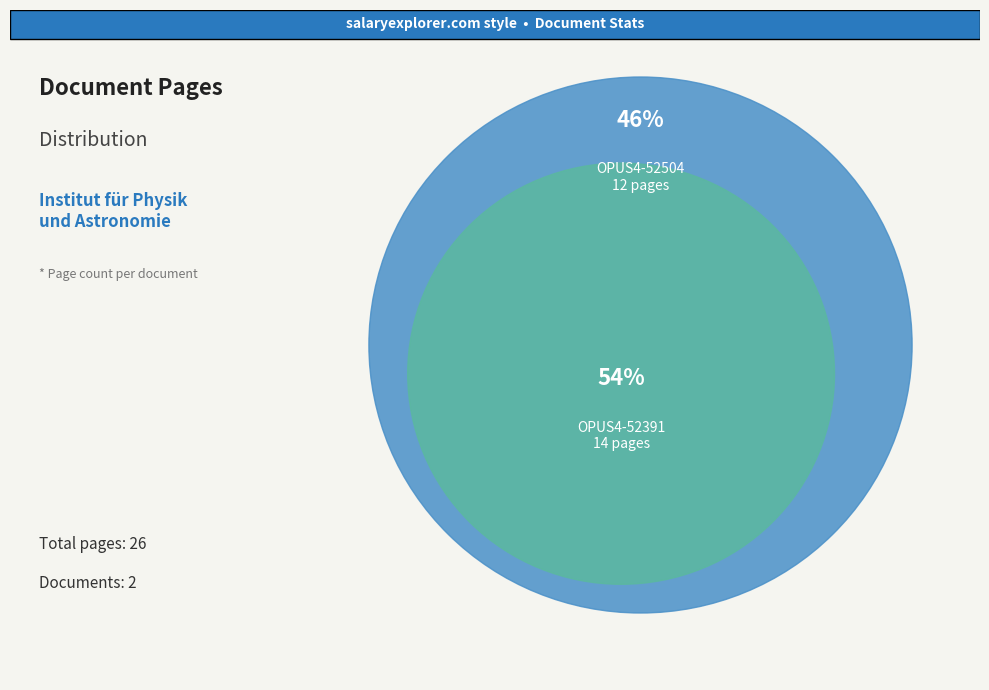

Is there any slice that represents more than half of the pie?

Yes